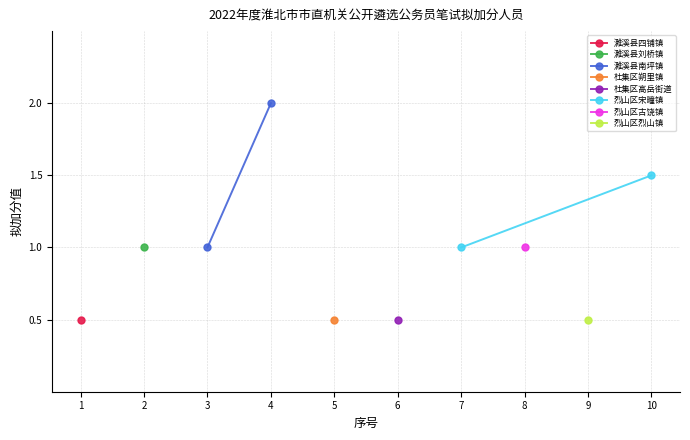

At which category does the chart reach its minimum across all series?

1